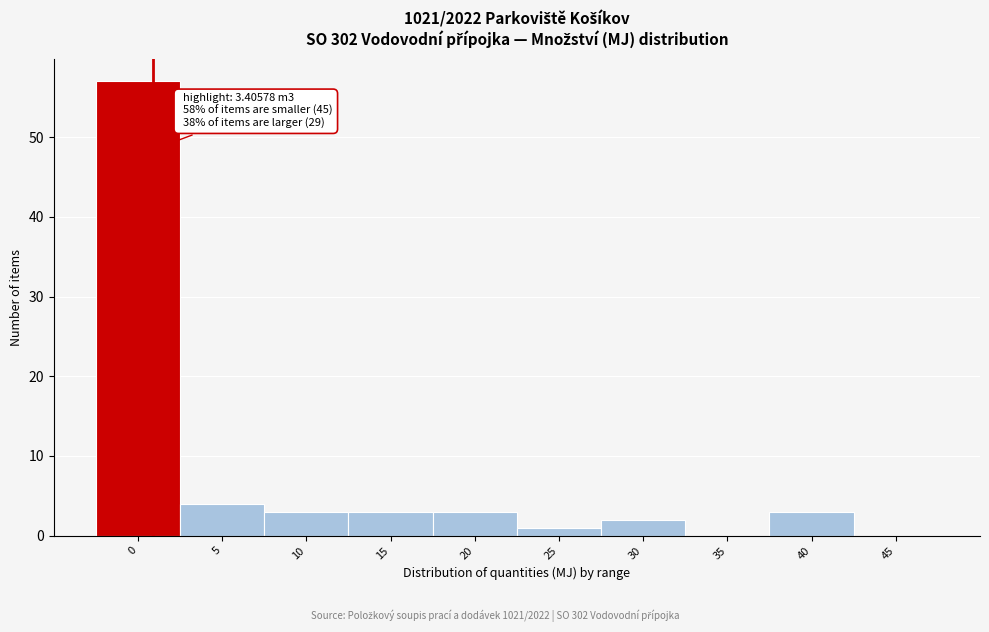

Reading left to right, what are all the values shown in this chart?

0=57	5=4	10=3	15=3	20=3	25=1	30=2	35=0	40=3	45=0